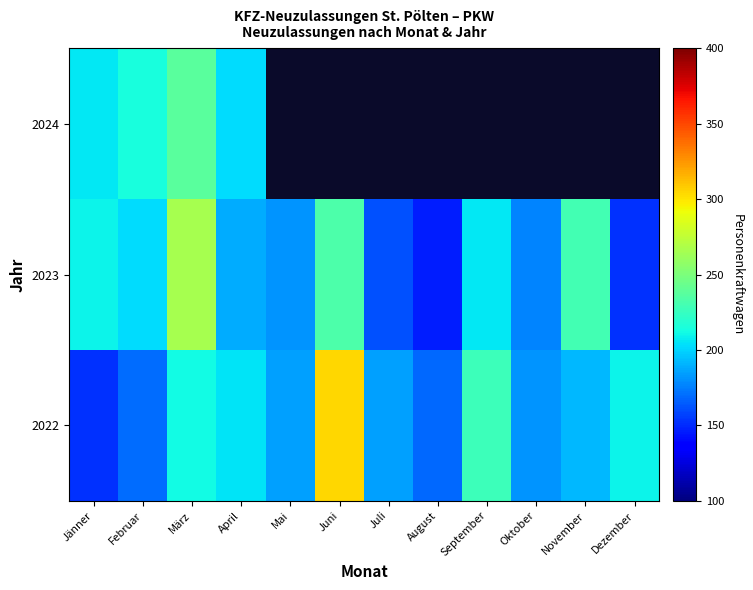

Between Juni and Juli, which series saw the biggest shift?

2022